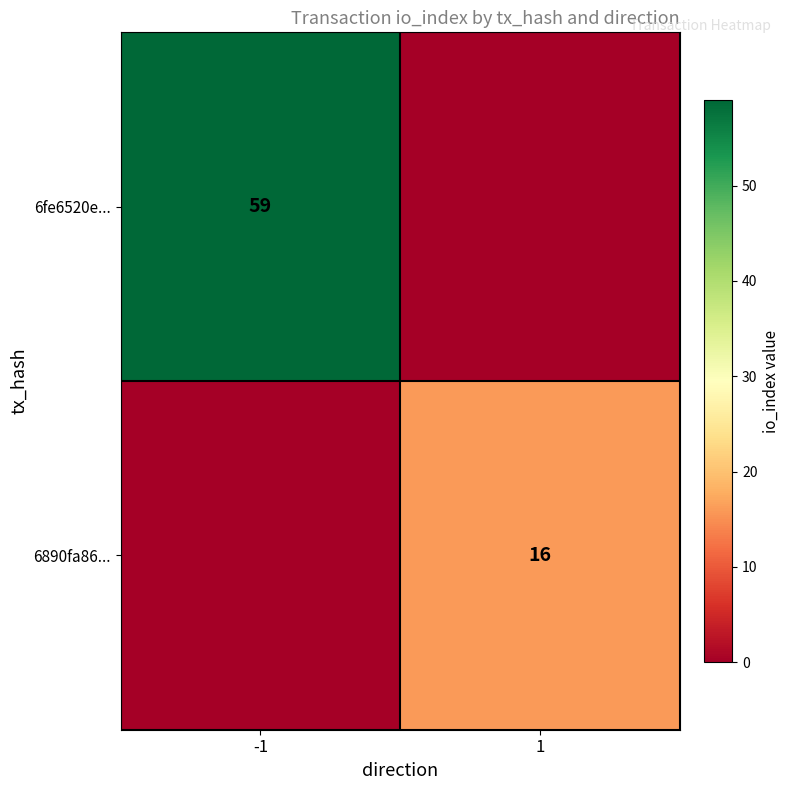

Is the value of 6fe6520e... at -1 greater than the value of 6890fa86... at 1?

Yes